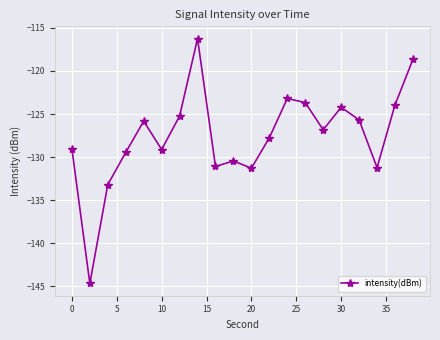

What is the difference between the second highest and second lowest values?

14.5